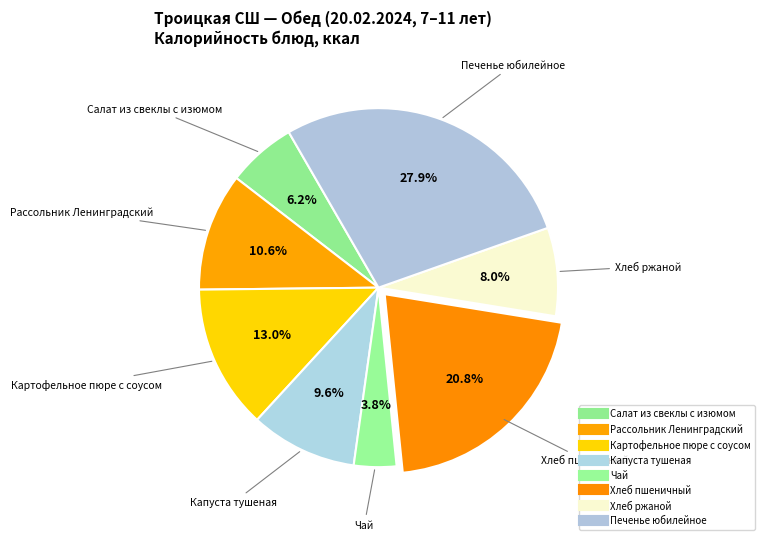

How many slices are in this pie chart?

8